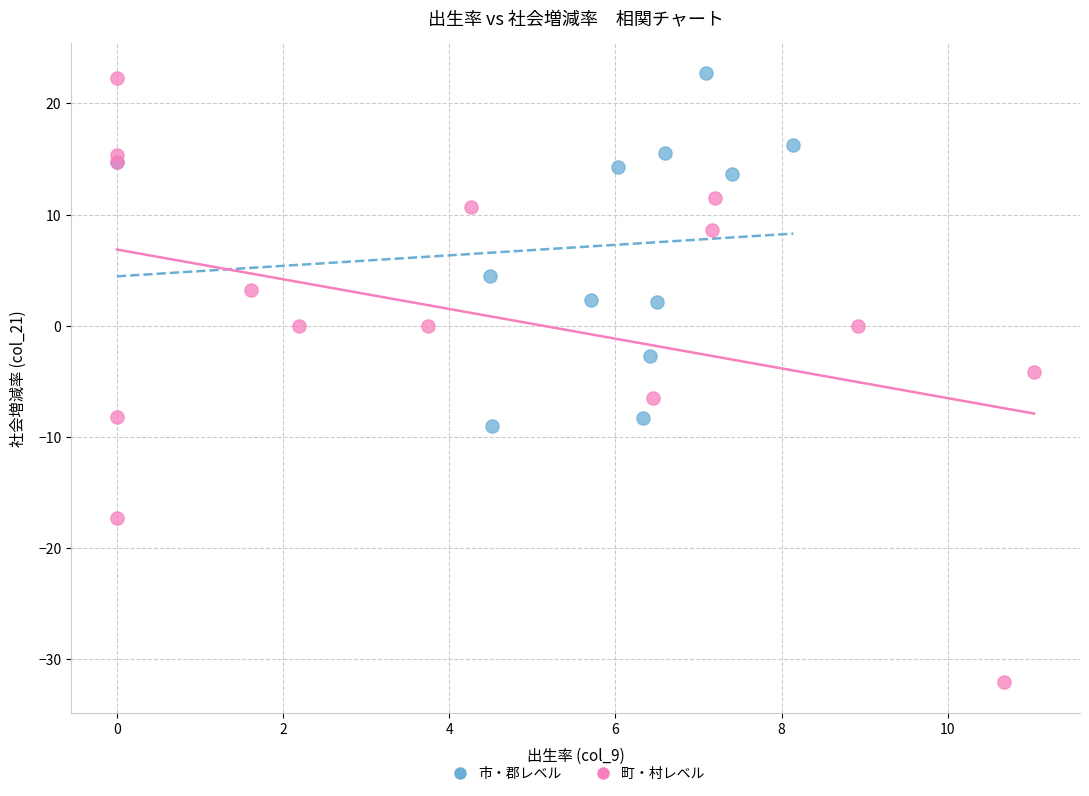

Which series reaches the minimum Y coordinate?

町・村レベル